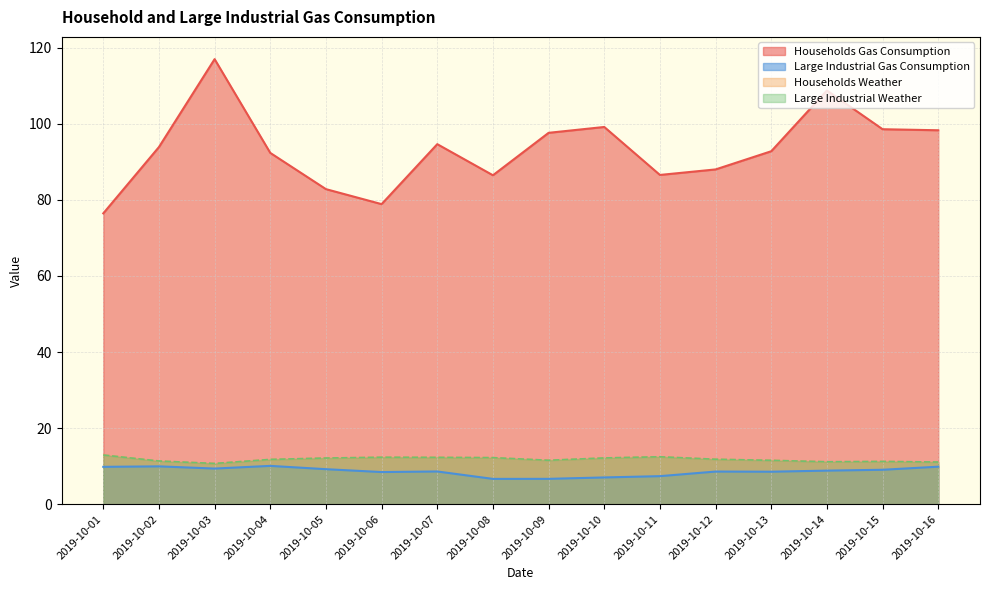

The value of Large Industrial Gas Consumption at 2019-10-01 is 13.2. True or false?

False